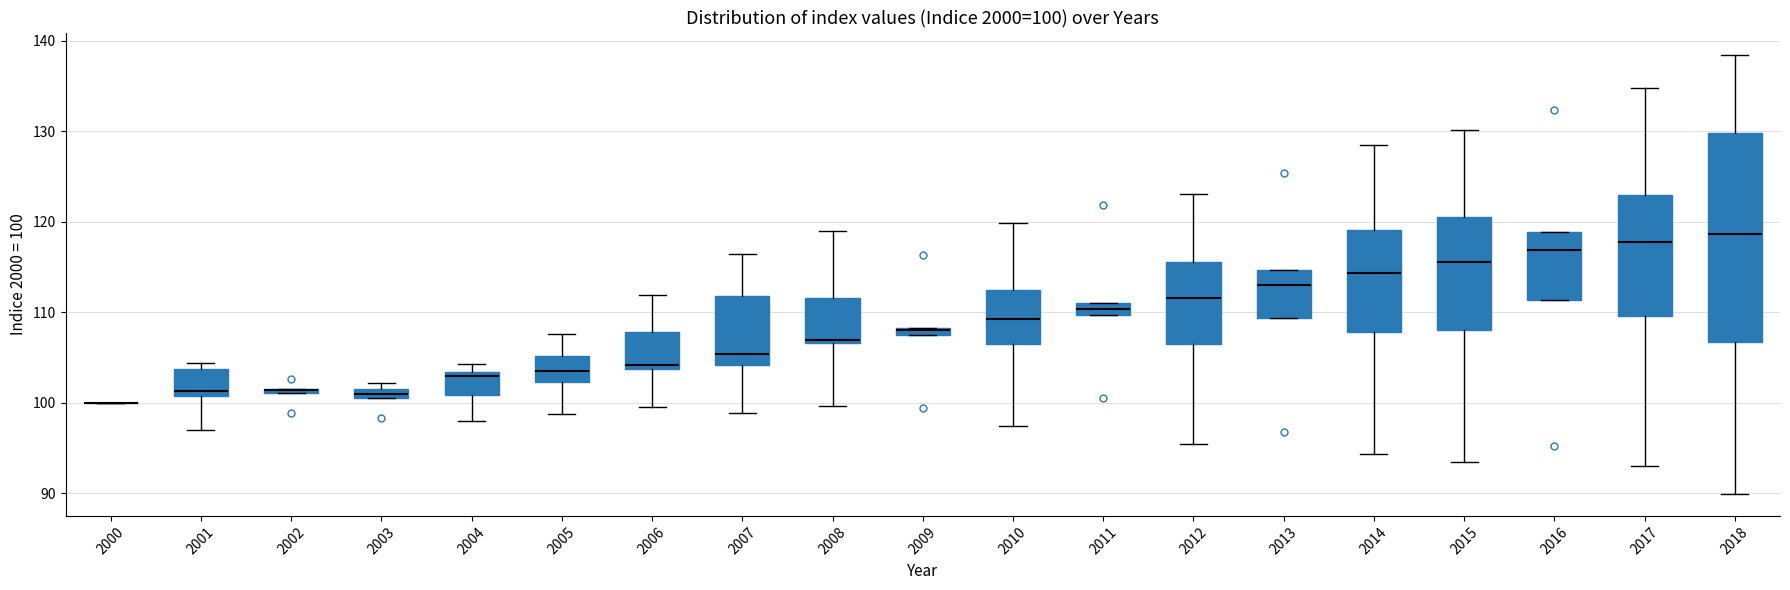

Which box is the tallest, from its lower edge to its upper edge?

2018